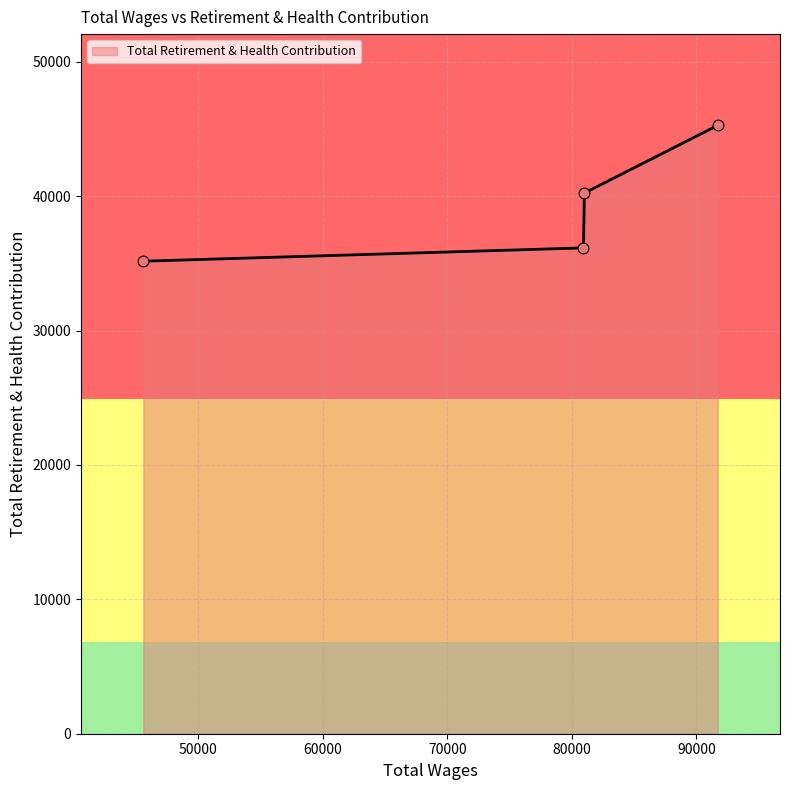

True or false: the data has more than 0 interior local peaks.

False